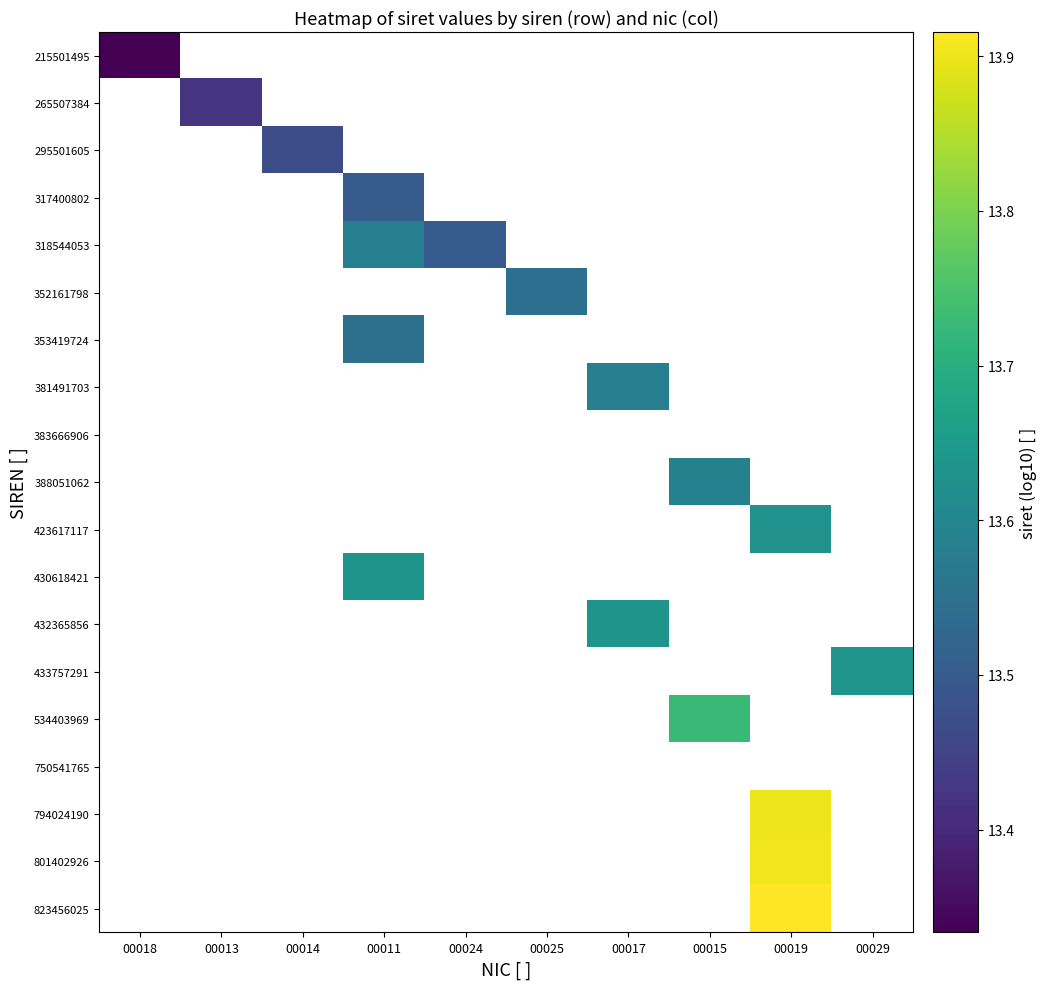

Between 00014 and 00015, which is larger?

00015